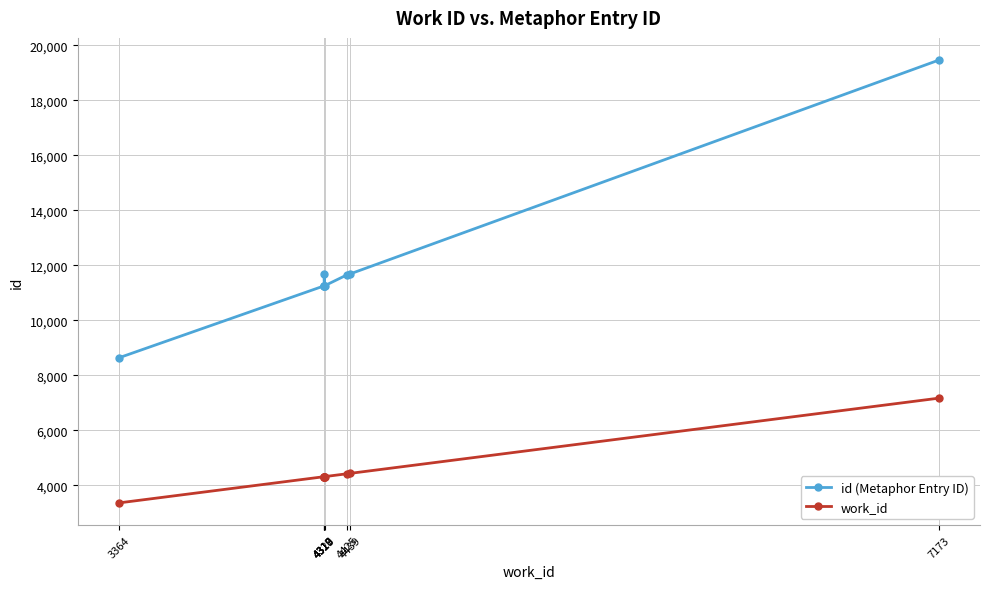

At 4439, list the series in order from largest to smallest.

id (Metaphor Entry ID), work_id